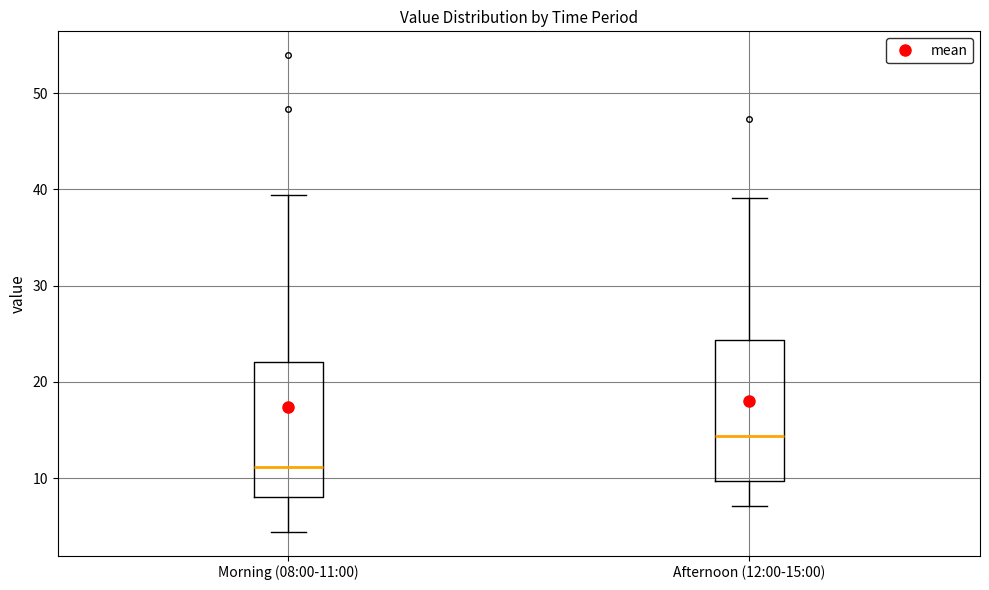

Reading left to right, read every box against the y-axis: the position of its median line, the range the box covers, and the ends of its whiskers. The values are not printed on the chart, so give them approximately, as read against the axis.

Morning (08:00-11:00): median 11, box 8 to 22, whiskers 4 to 39
Afternoon (12:00-15:00): median 14, box 10 to 24, whiskers 7 to 39